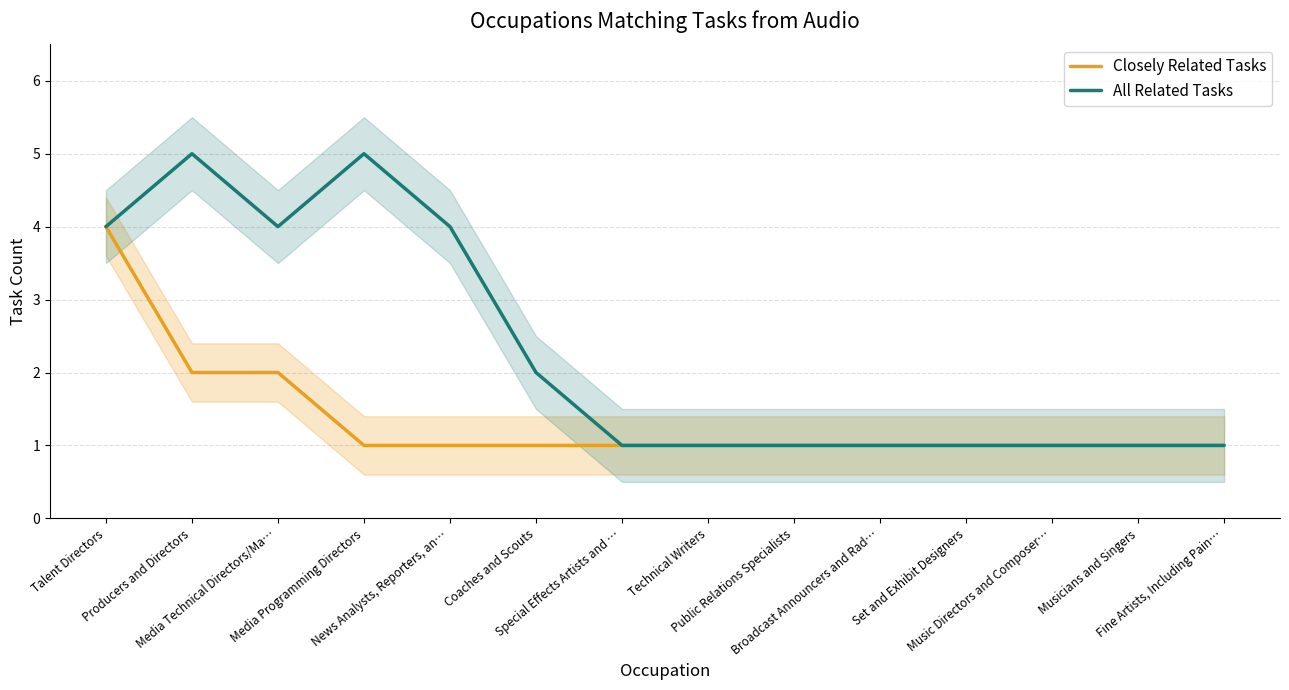

What is the sum of all All Related Tasks values?

32